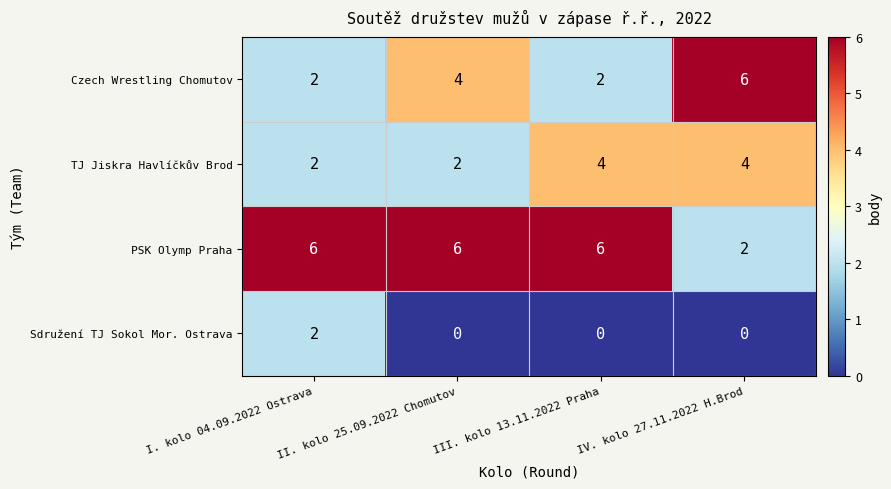

Which category has the highest value in the Sdružení TJ Sokol Mor. Ostrava series?

I. kolo 04.09.2022 Ostrava